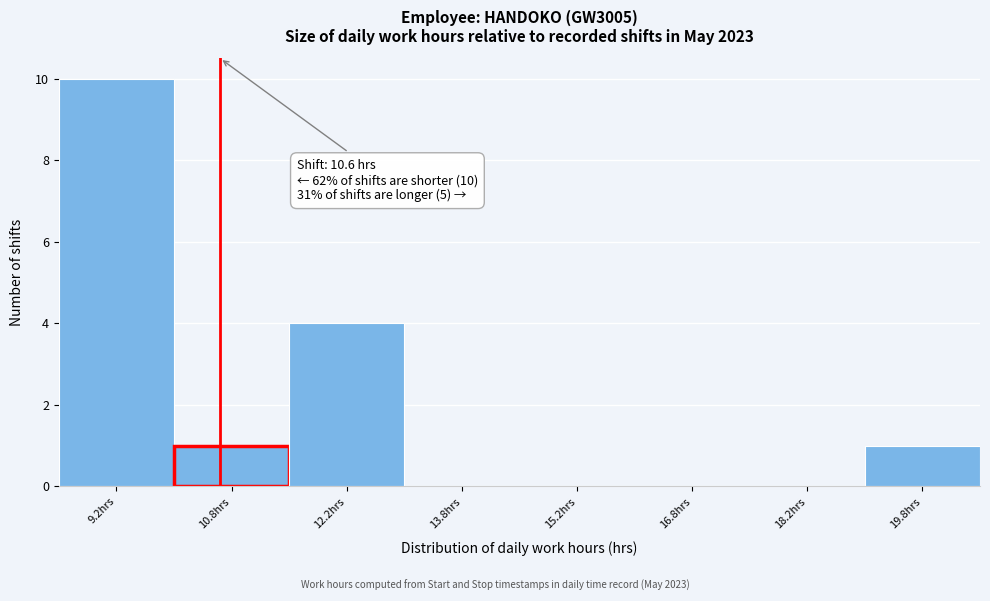

Over which range of the x-axis is the bar tallest?

8.5 to 10.0